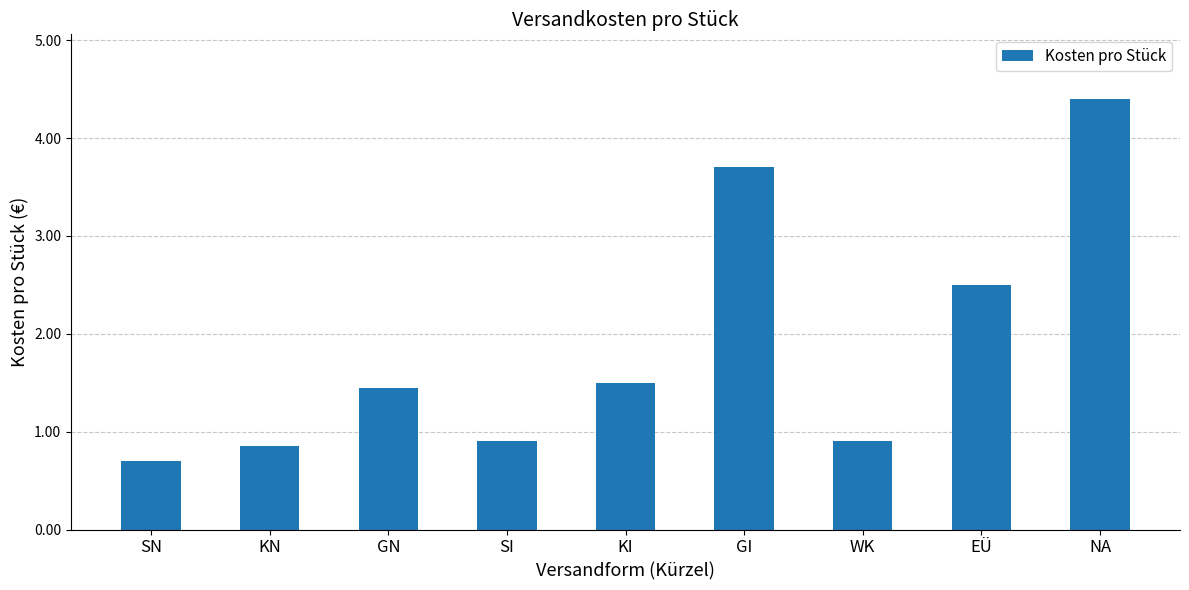

Count the values in the range 0 to 2.

6